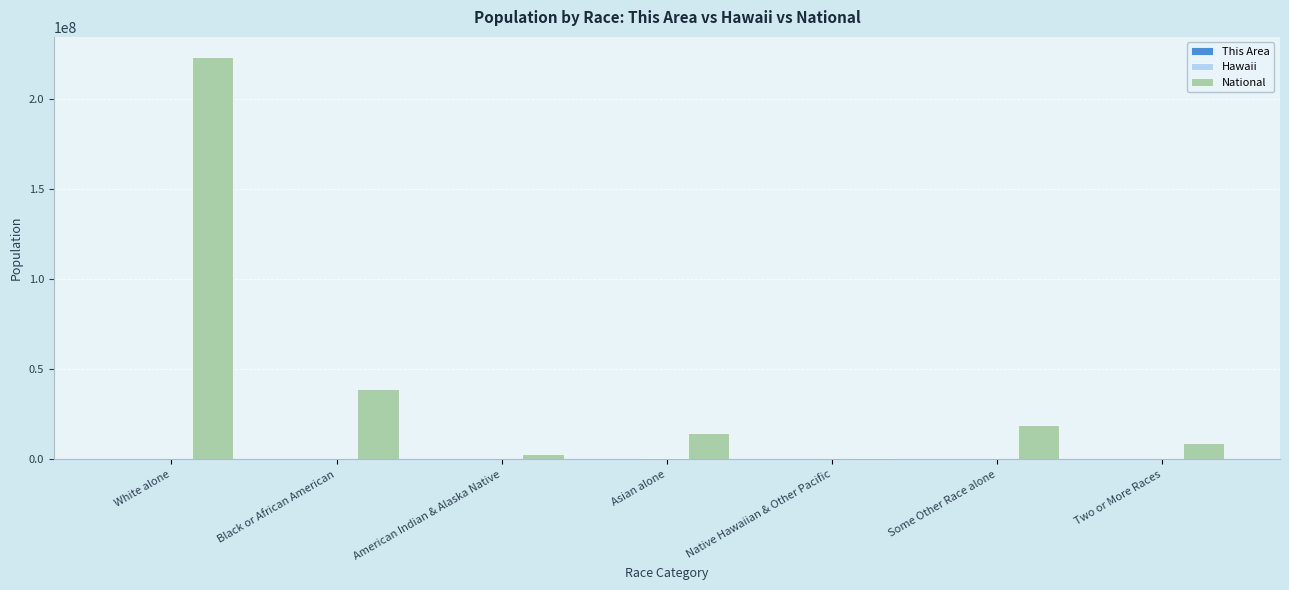

How many groups of bars are there?

7